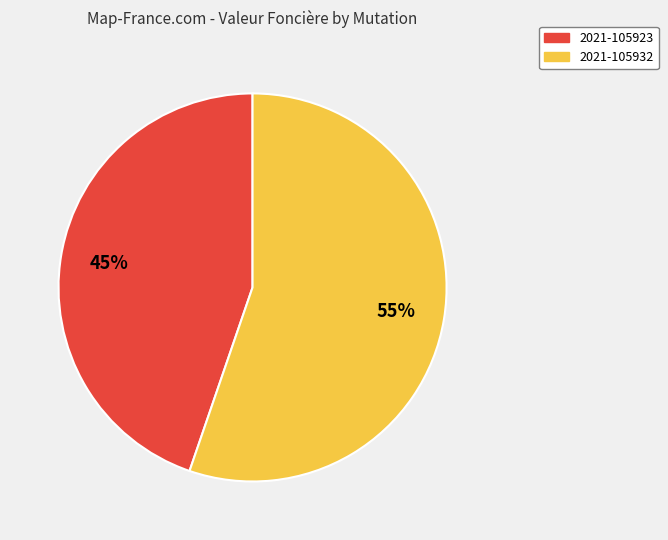

How many segments does this pie chart have?

2